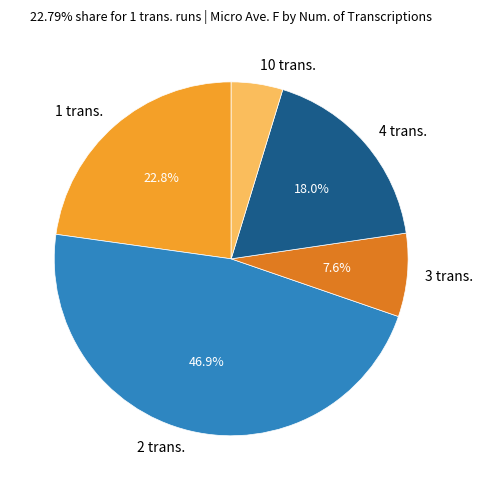

To the nearest percent, what is the difference between the largest and smallest slice percentages?

42%